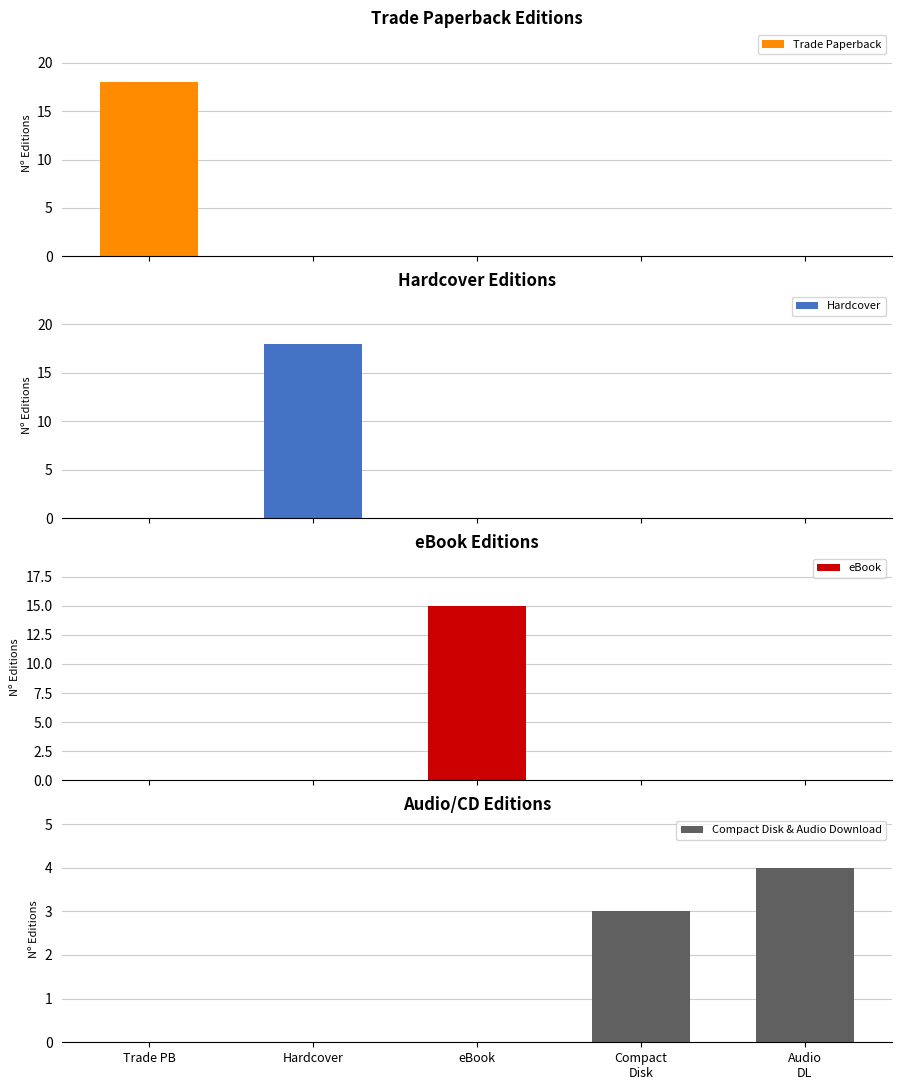

Rank the series by their maximum value, from lowest to highest.

Compact Disk & Audio Download, eBook, Trade Paperback, Hardcover